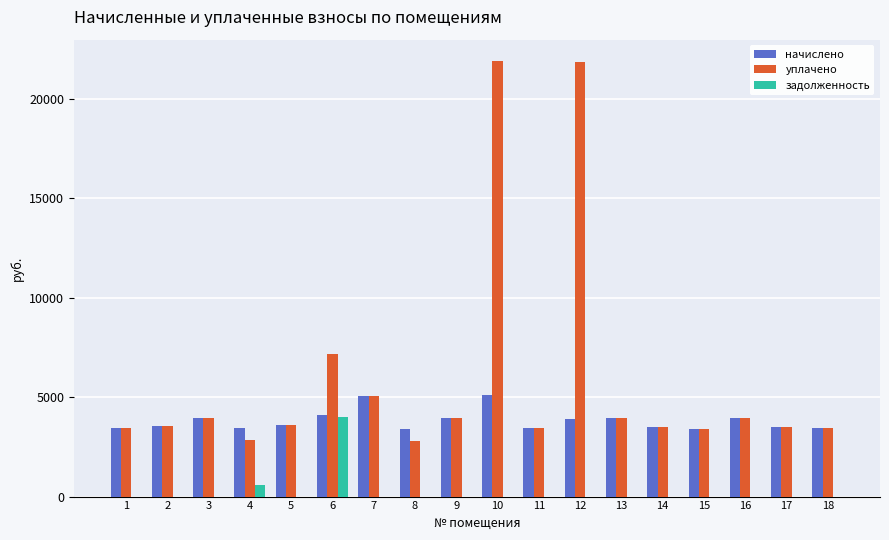

What is the sum of the уплачено values at 10 and 5?

25479.0